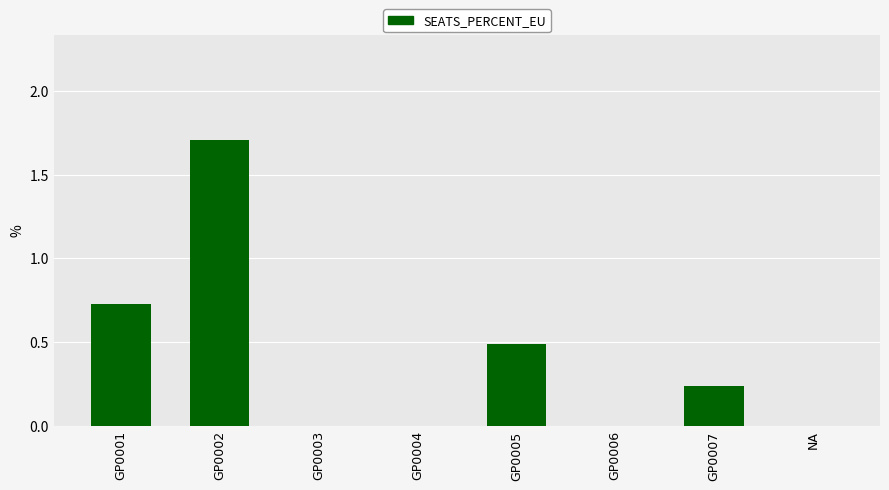

Between GP0005 and GP0004, which is larger?

GP0005